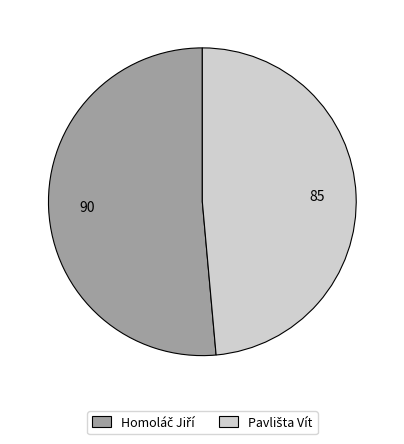

Is there a majority slice in this chart?

Yes